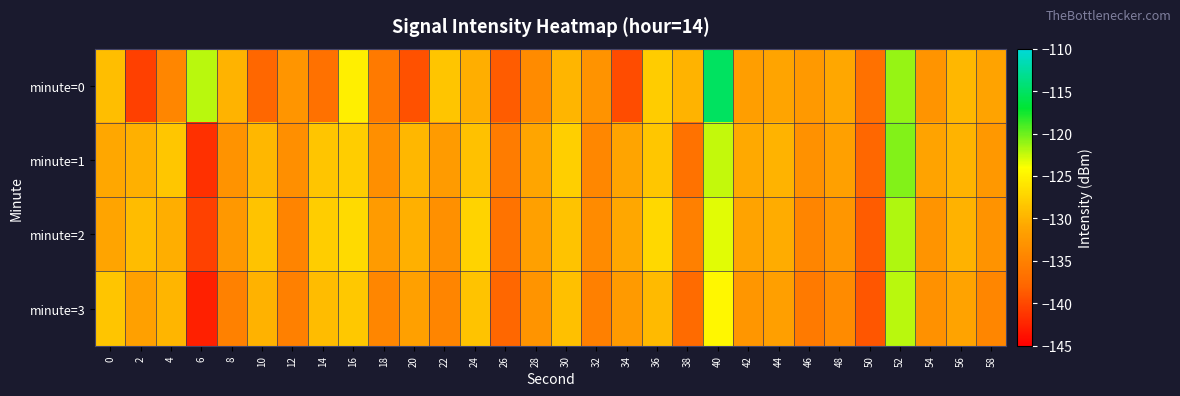

Which series changed the most between 8 and 10?

minute=0